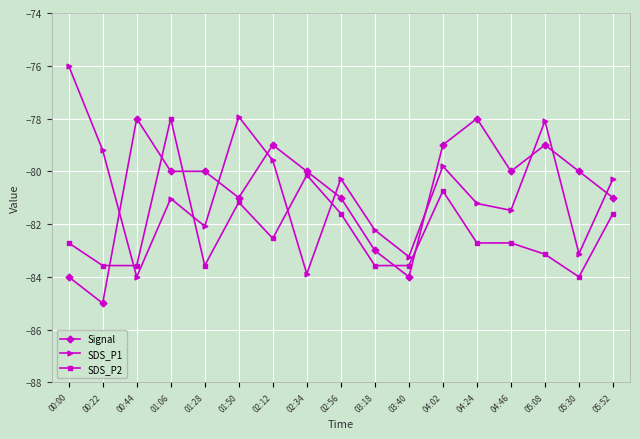

At 03:40, list the series in order from largest to smallest.

SDS_P1, SDS_P2, Signal